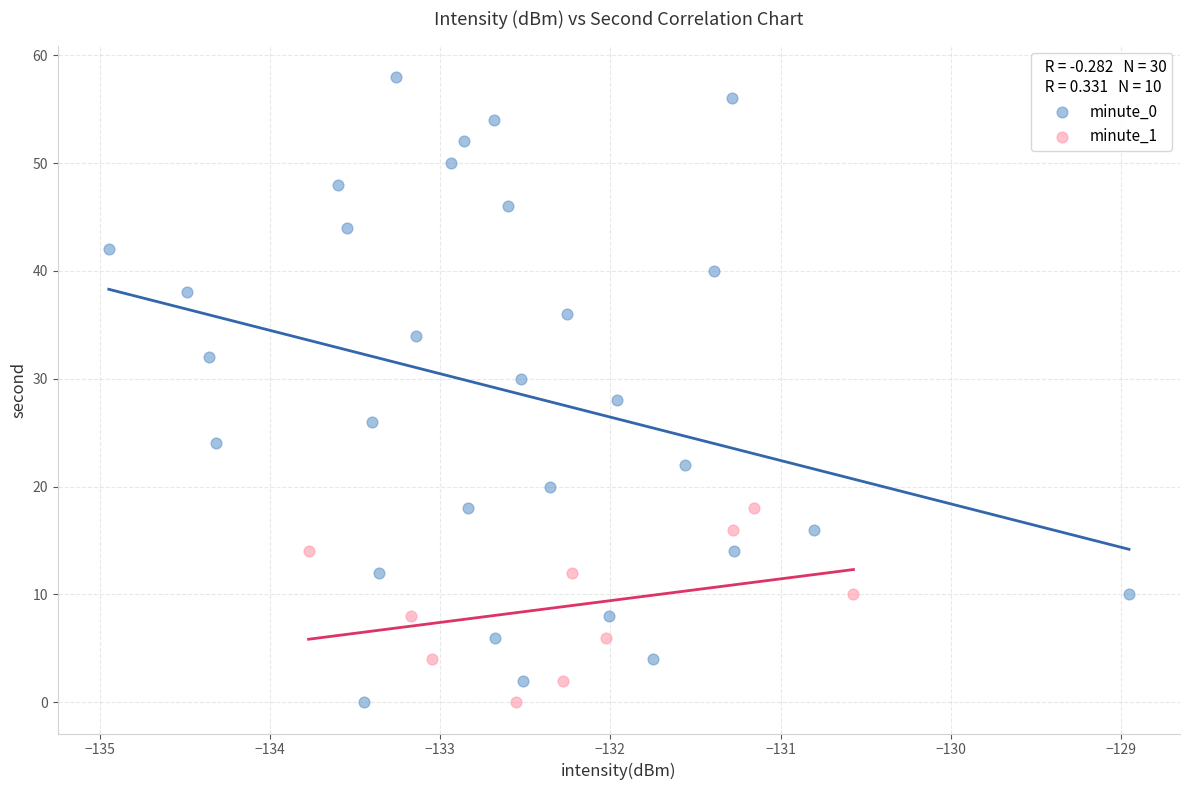

Which series reaches the maximum Y coordinate?

minute_0